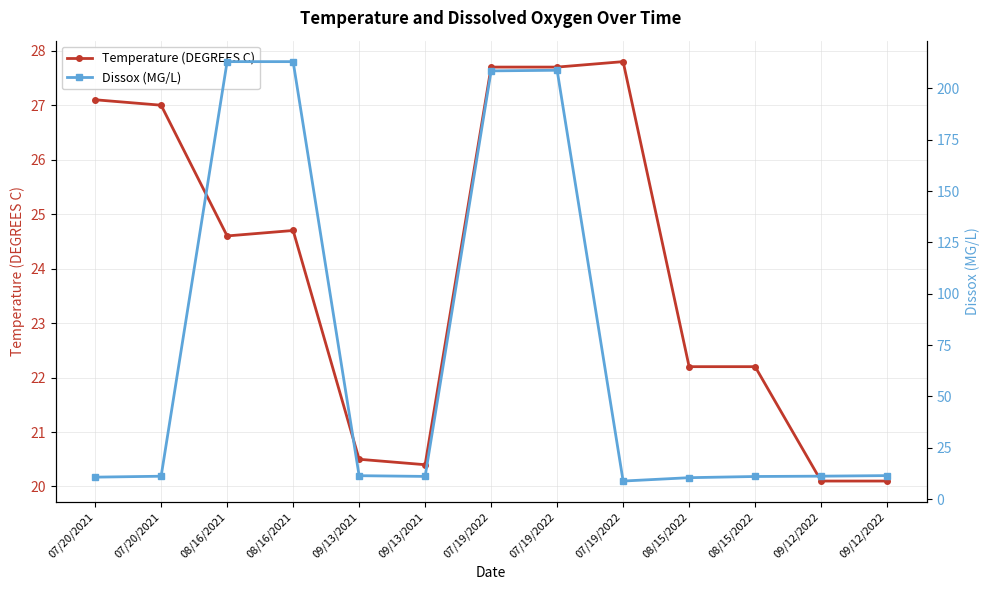

Rank the series by their maximum value, from lowest to highest.

Temperature (DEGREES C), Dissox (MG/L)